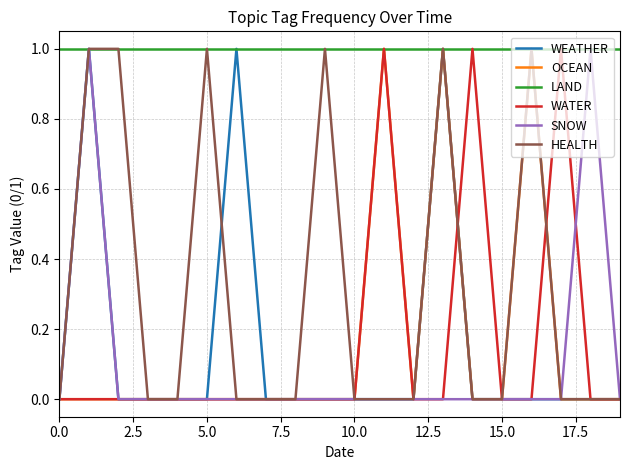

At how many categories does at least one series exceed 0?

20